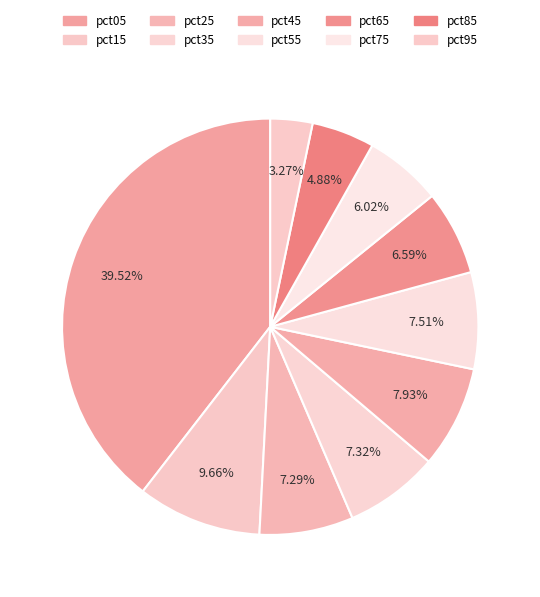

True or false: pct05 accounts for 52% of the total.

False